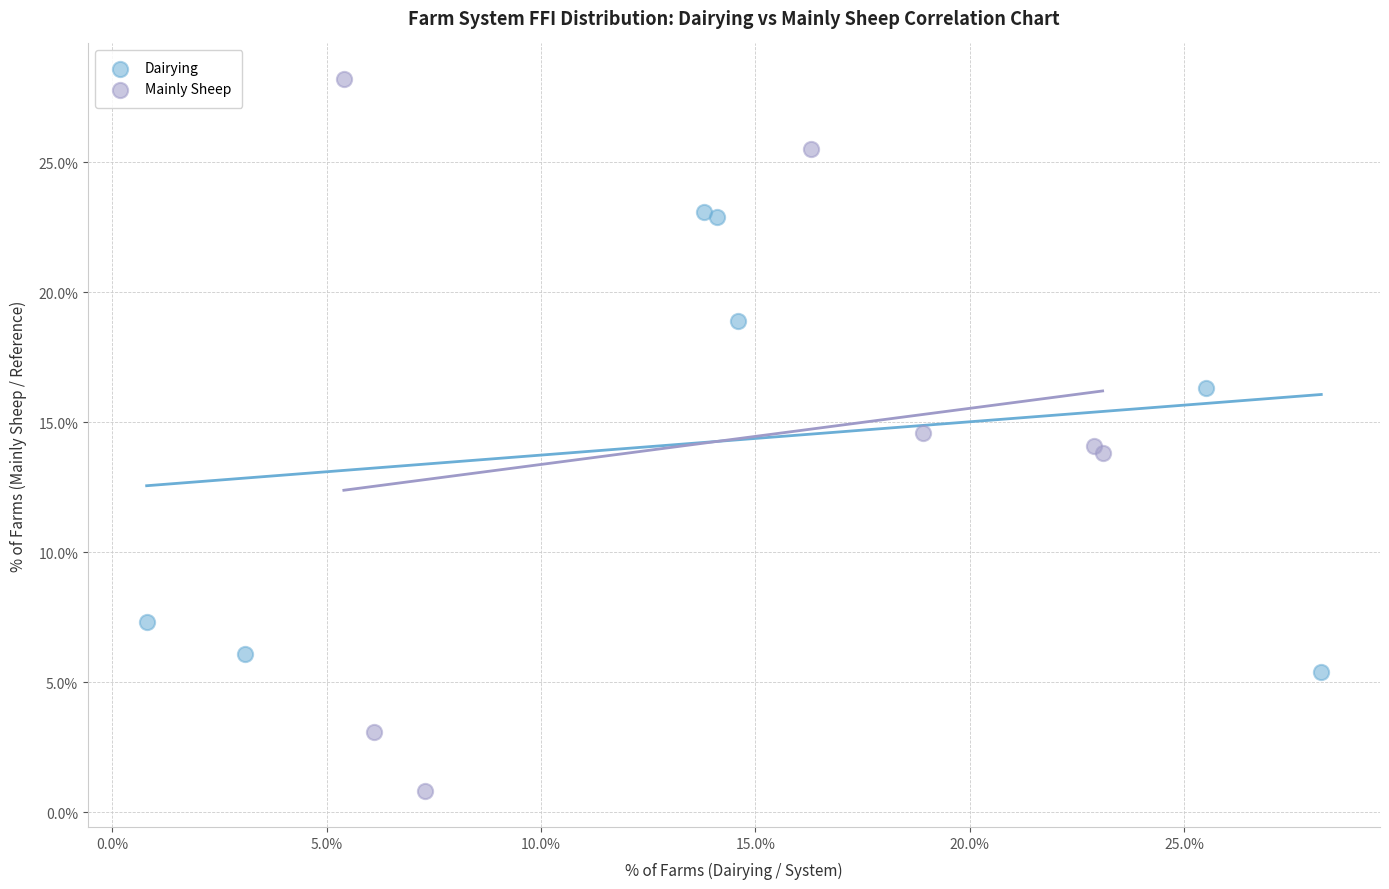

Which series contains the highest Y value?

Mainly Sheep